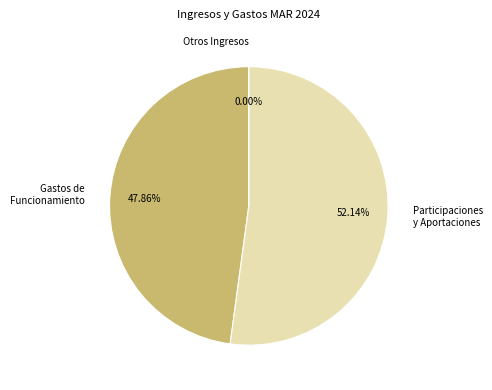

How many segments does this pie chart have?

3